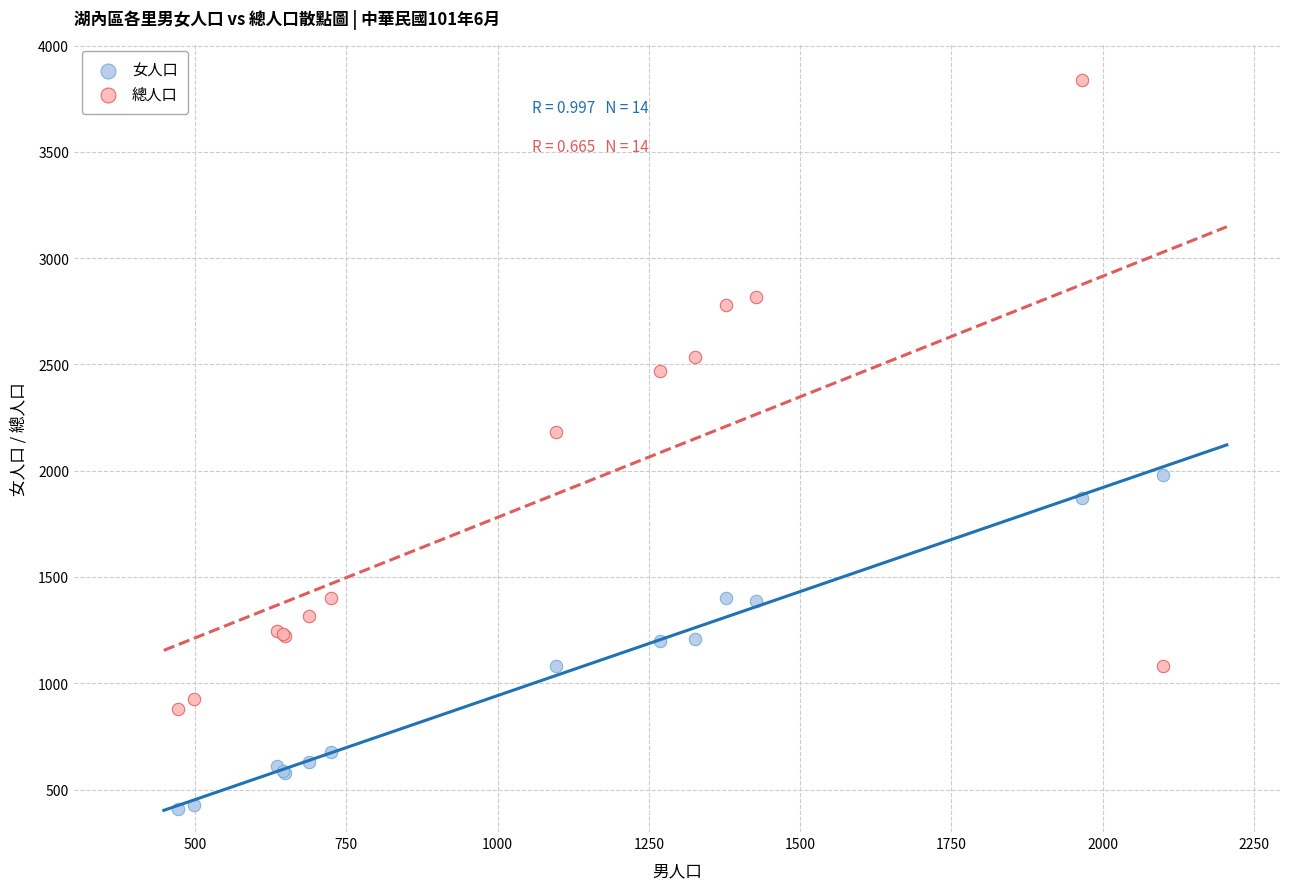

Which series contains the highest Y value?

總人口